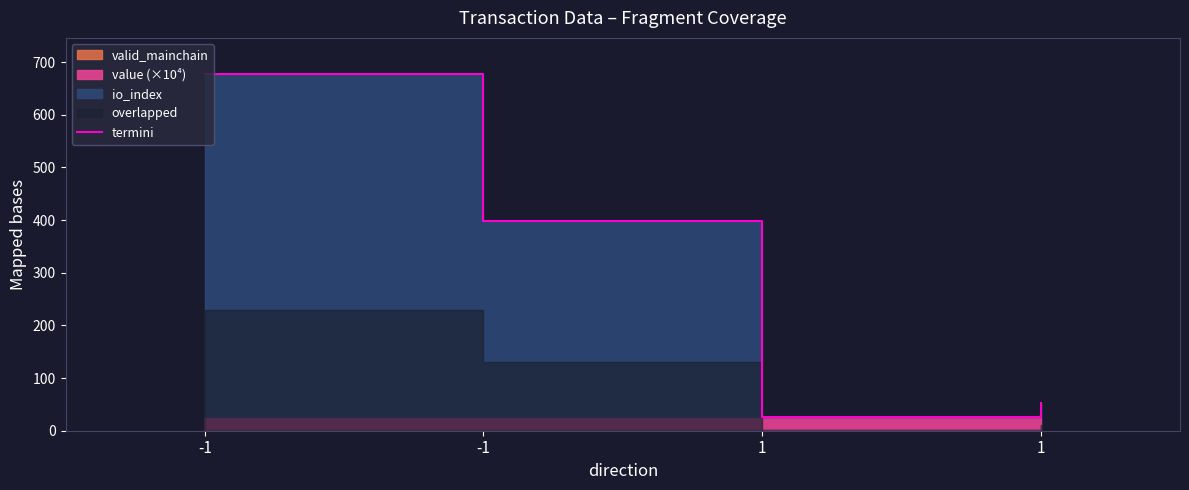

Which category has the lowest value across all series?

1